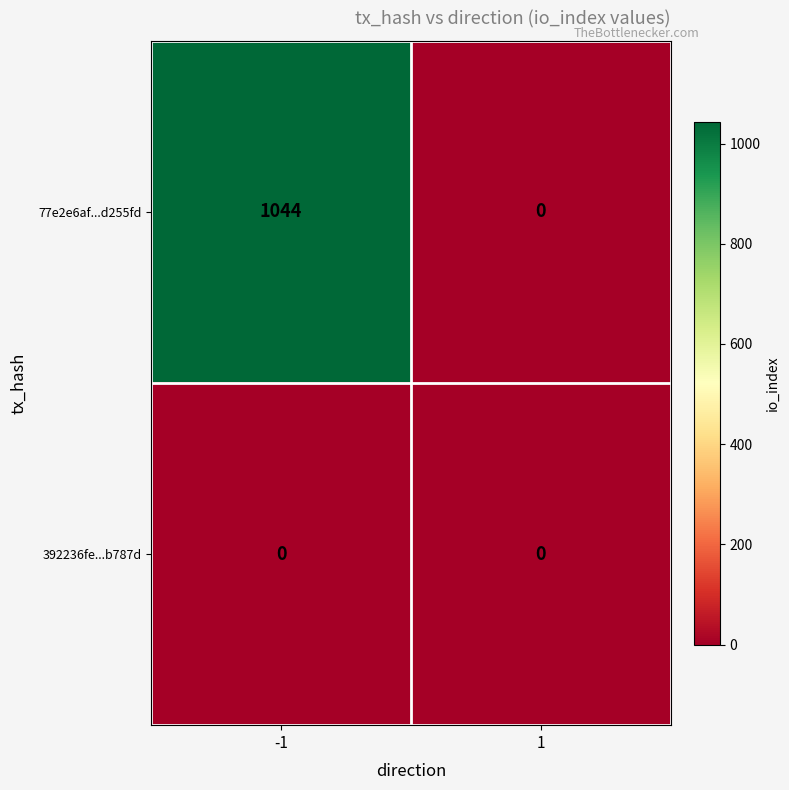

Which series has the largest total across all categories?

77e2e6af...d255fd